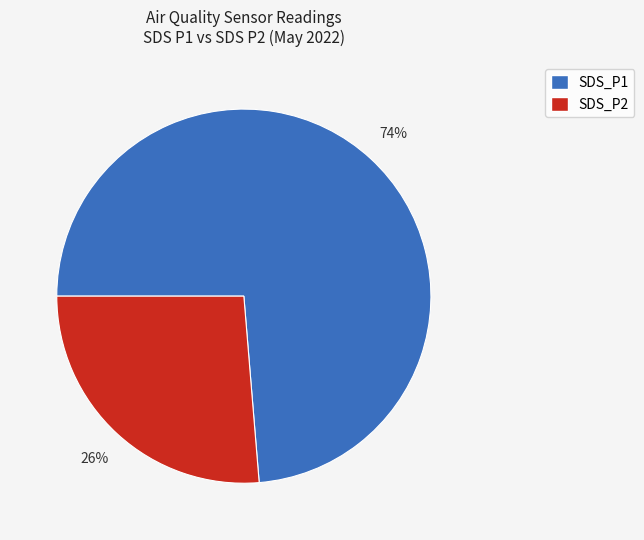

What is the ratio of the value at SDS_P2 to the value at SDS_P1?

0.4